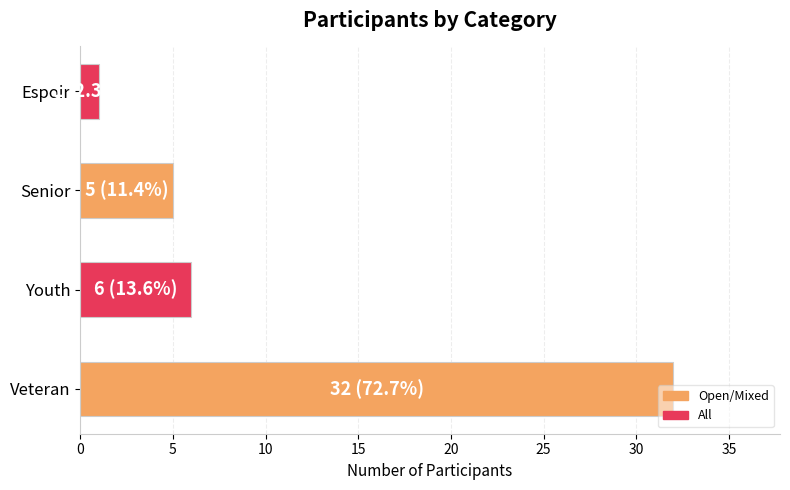

List the labels in order of value, largest first.

Veteran, Youth, Senior, Espoir